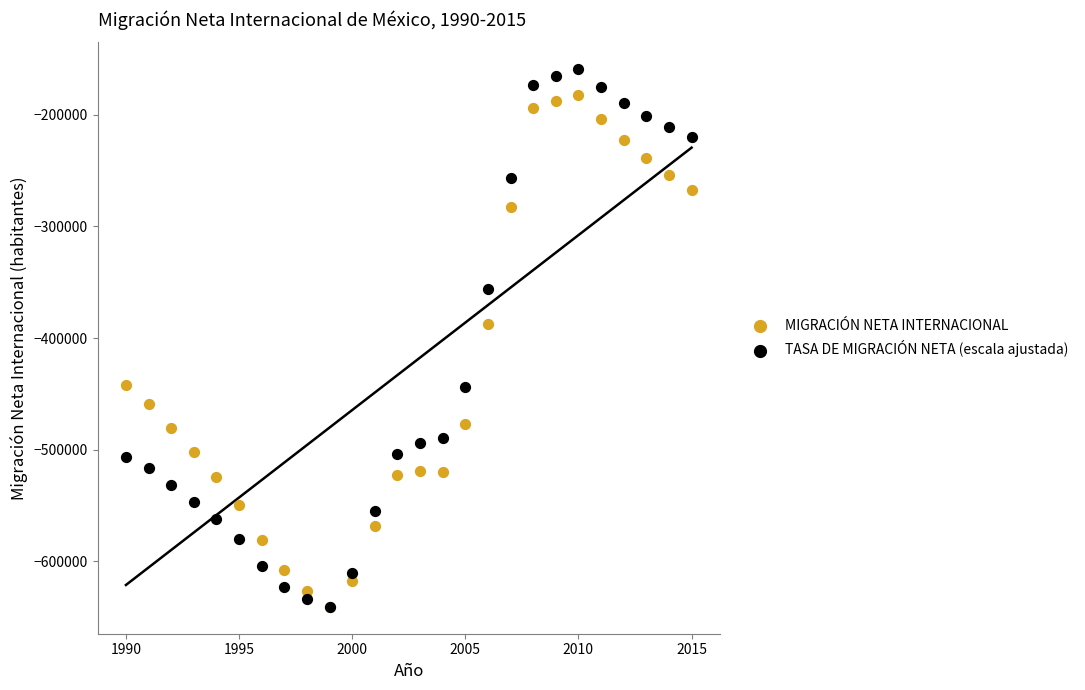

In the TASA DE MIGRACIÓN NETA (escala ajustada) series, what Y value is closest to -399976?

-356354.8